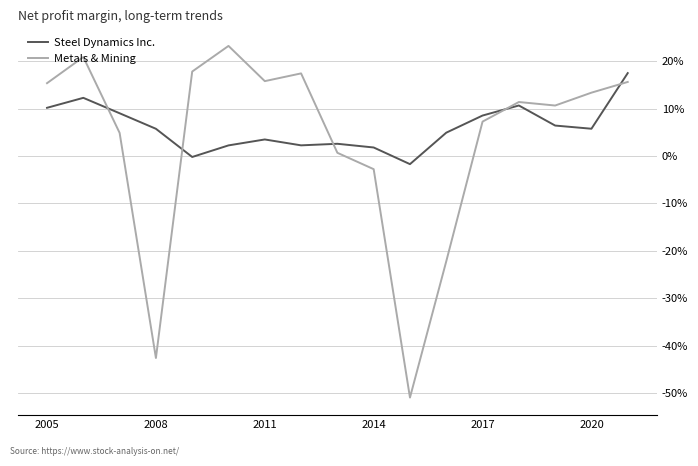

Is this an area chart (filled region under the line)?

No